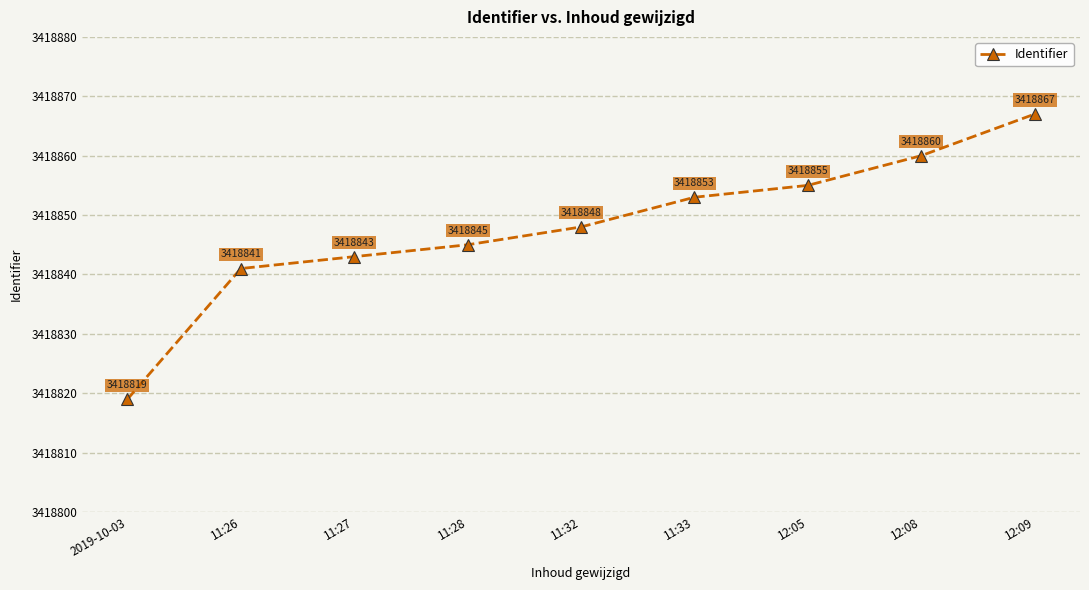

Which has a higher value, 11:26 or 11:33?

11:33